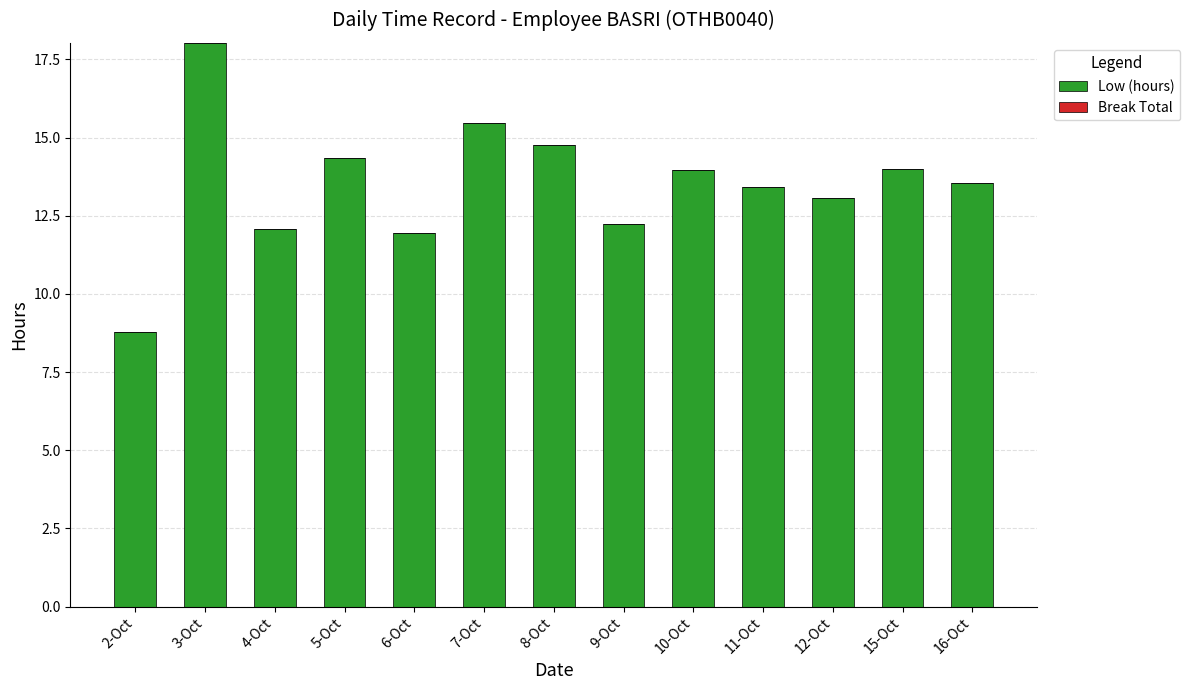

What is the approximate value at 3-Oct?

18.0